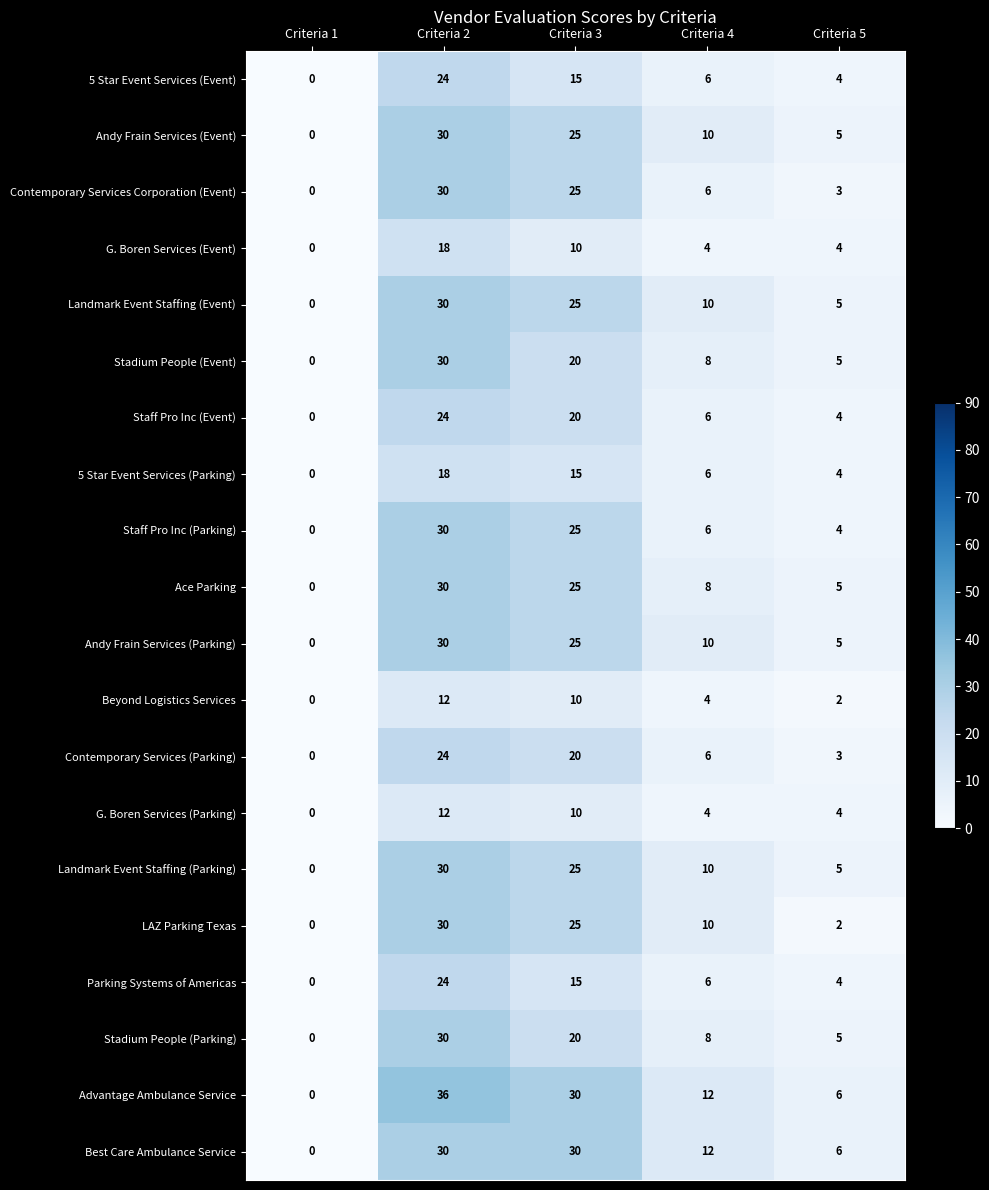

At how many categories does at least one series exceed 26?

2